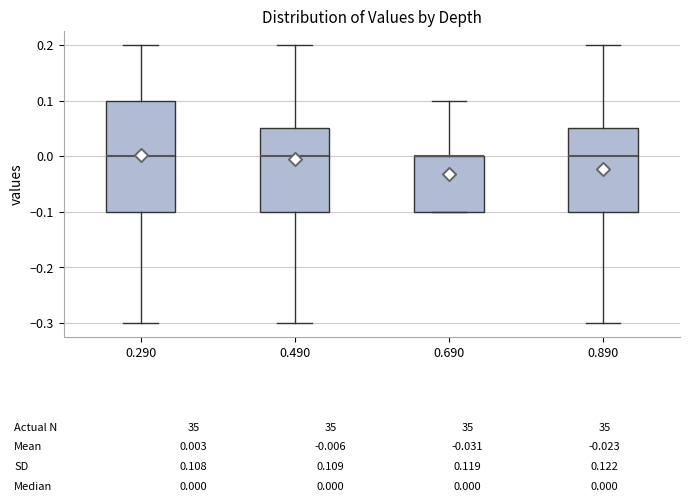

Comparing the boxes themselves (not the whiskers), which one is the tallest?

0.290